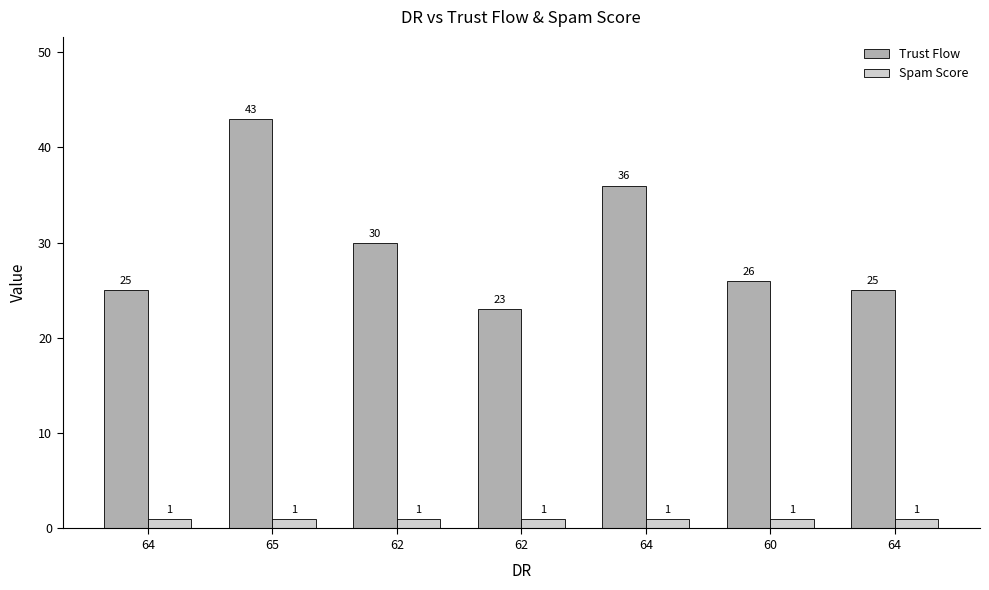

What is the sum of all Trust Flow values?

208